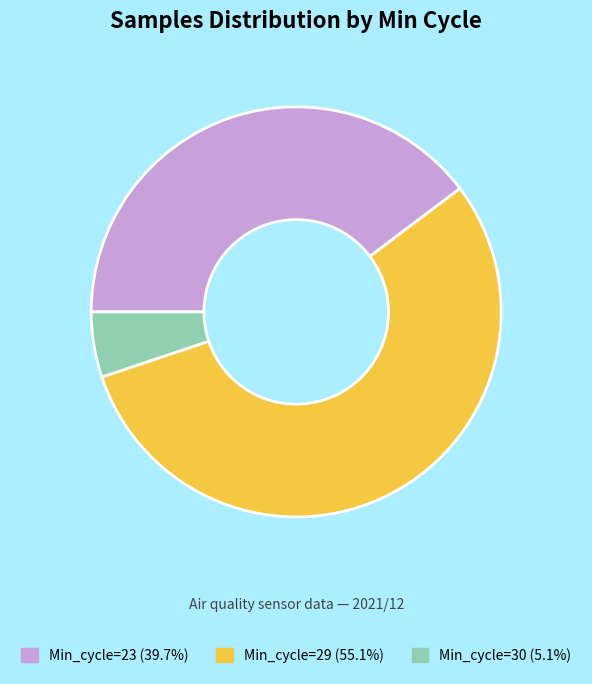

Count the number of slices in the pie.

3